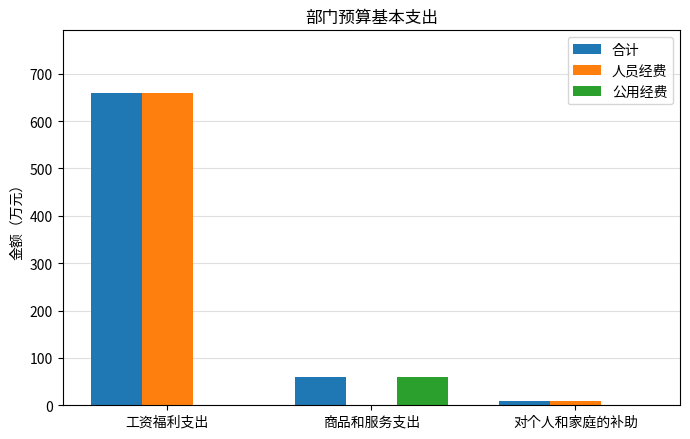

Between 工资福利支出 and 商品和服务支出, which series saw the biggest shift?

人员经费